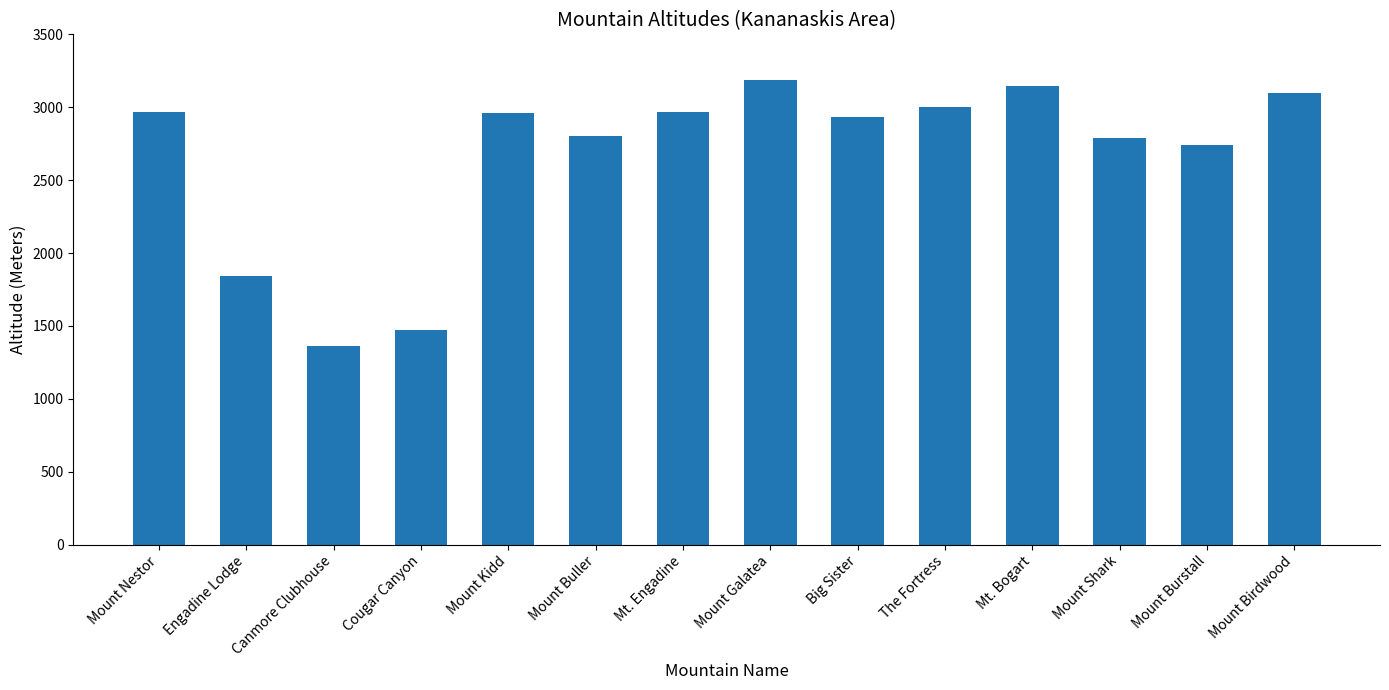

What is the ratio of the value at Mount Buller to the value at Mt. Engadine?

0.9